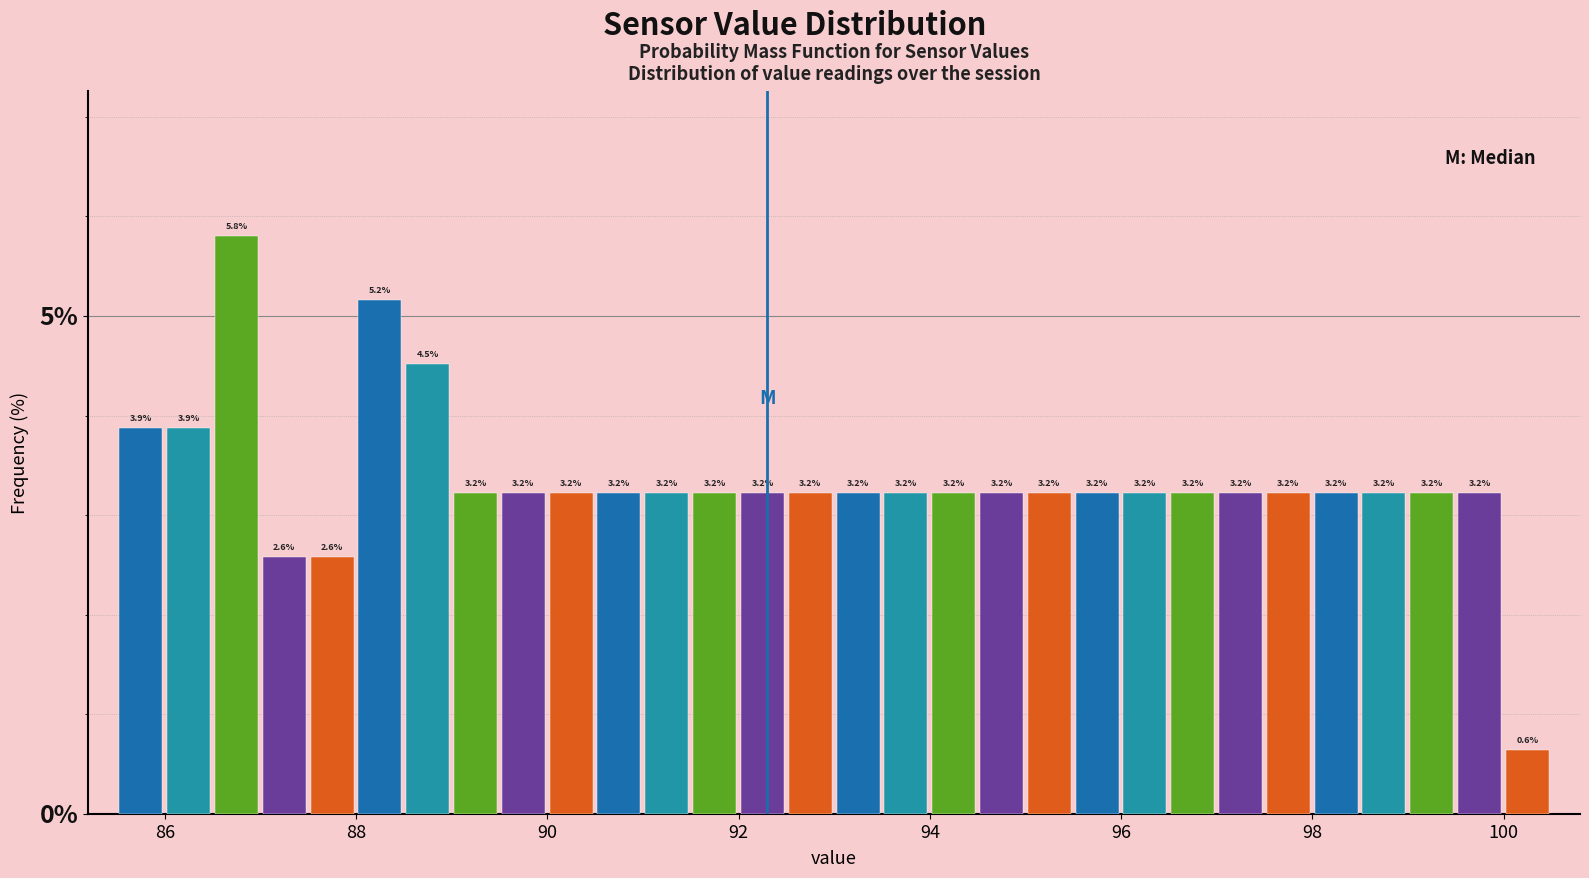

Around what value on the x-axis is the tallest bar? Give the approximate position of its centre, as read against the axis.

86.8